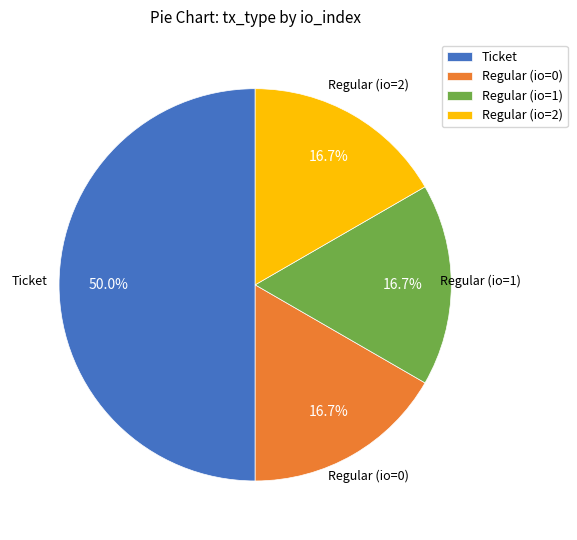

Which slice is the largest?

Ticket